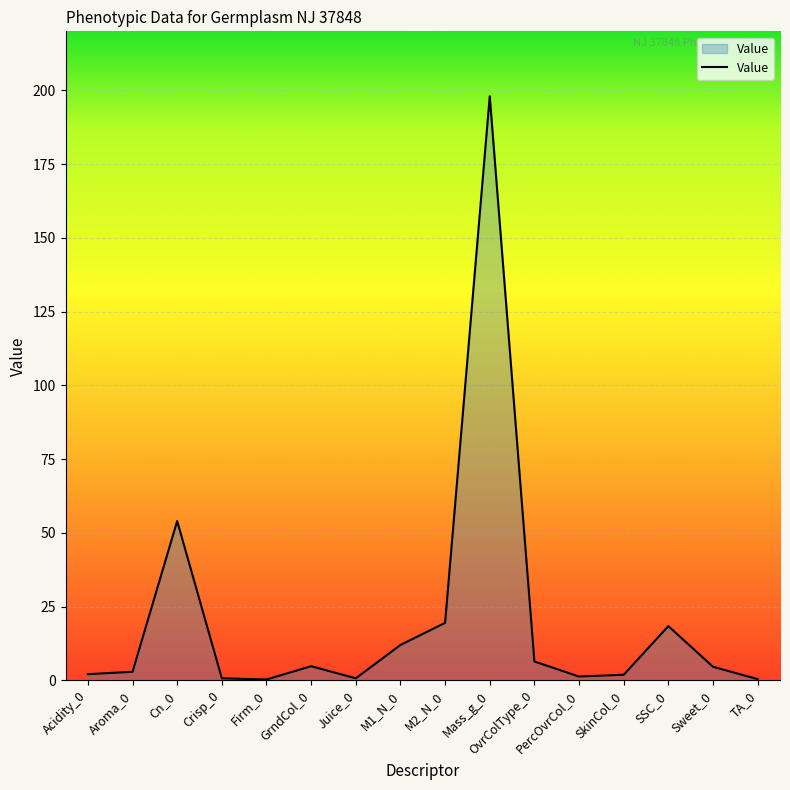

Is it true that the value at Sweet_0 is 4.6?

True